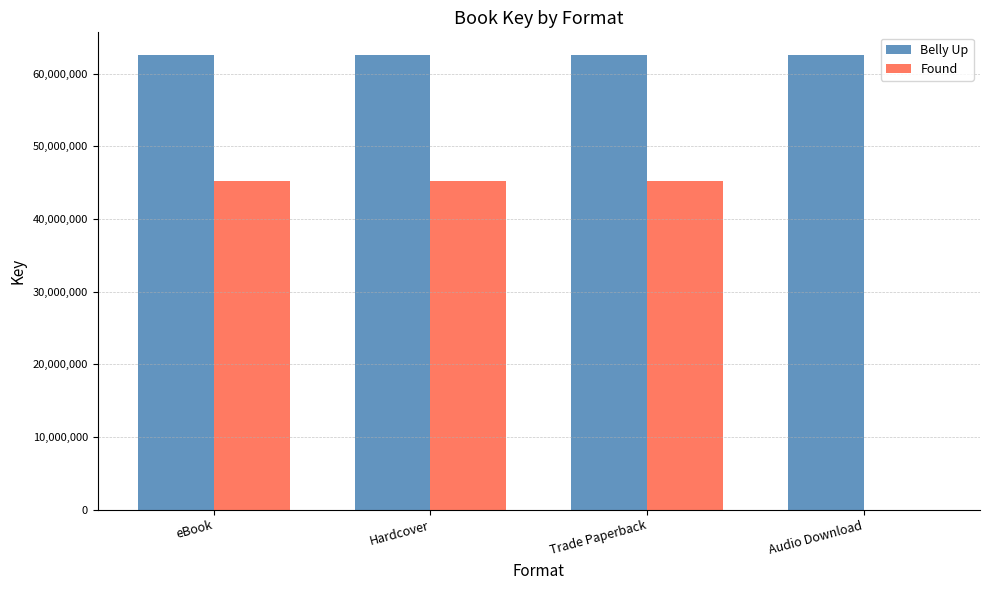

Which series has the widest spread of values?

Found